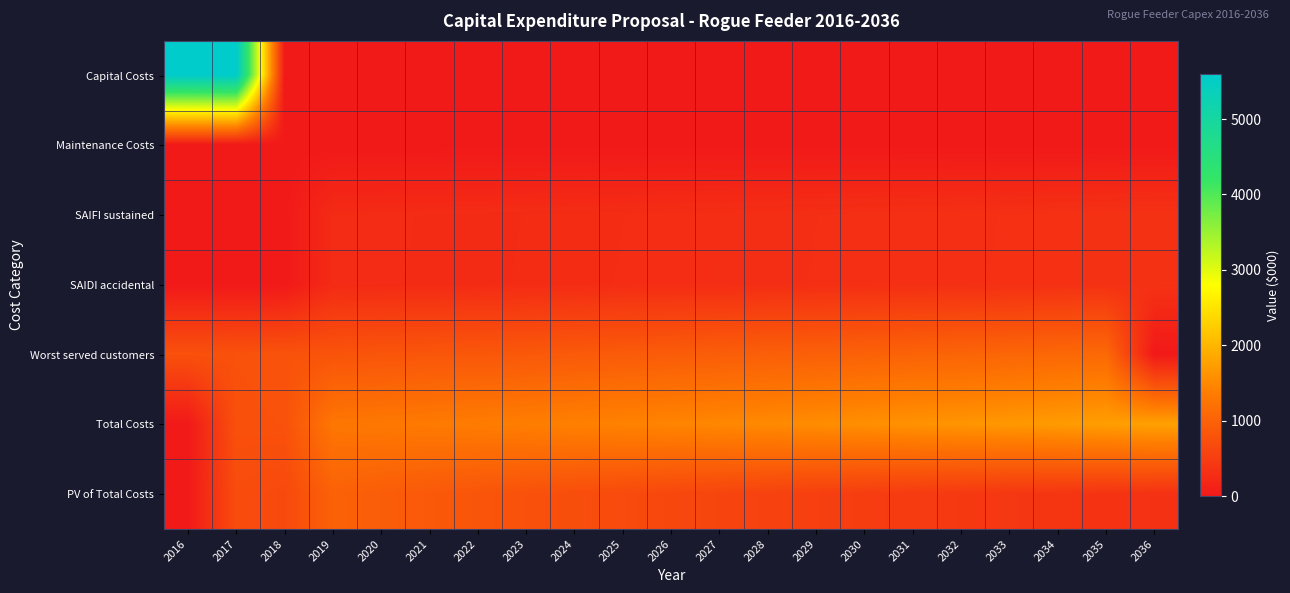

What is the difference between the highest and lowest values at 2021?

1333.0